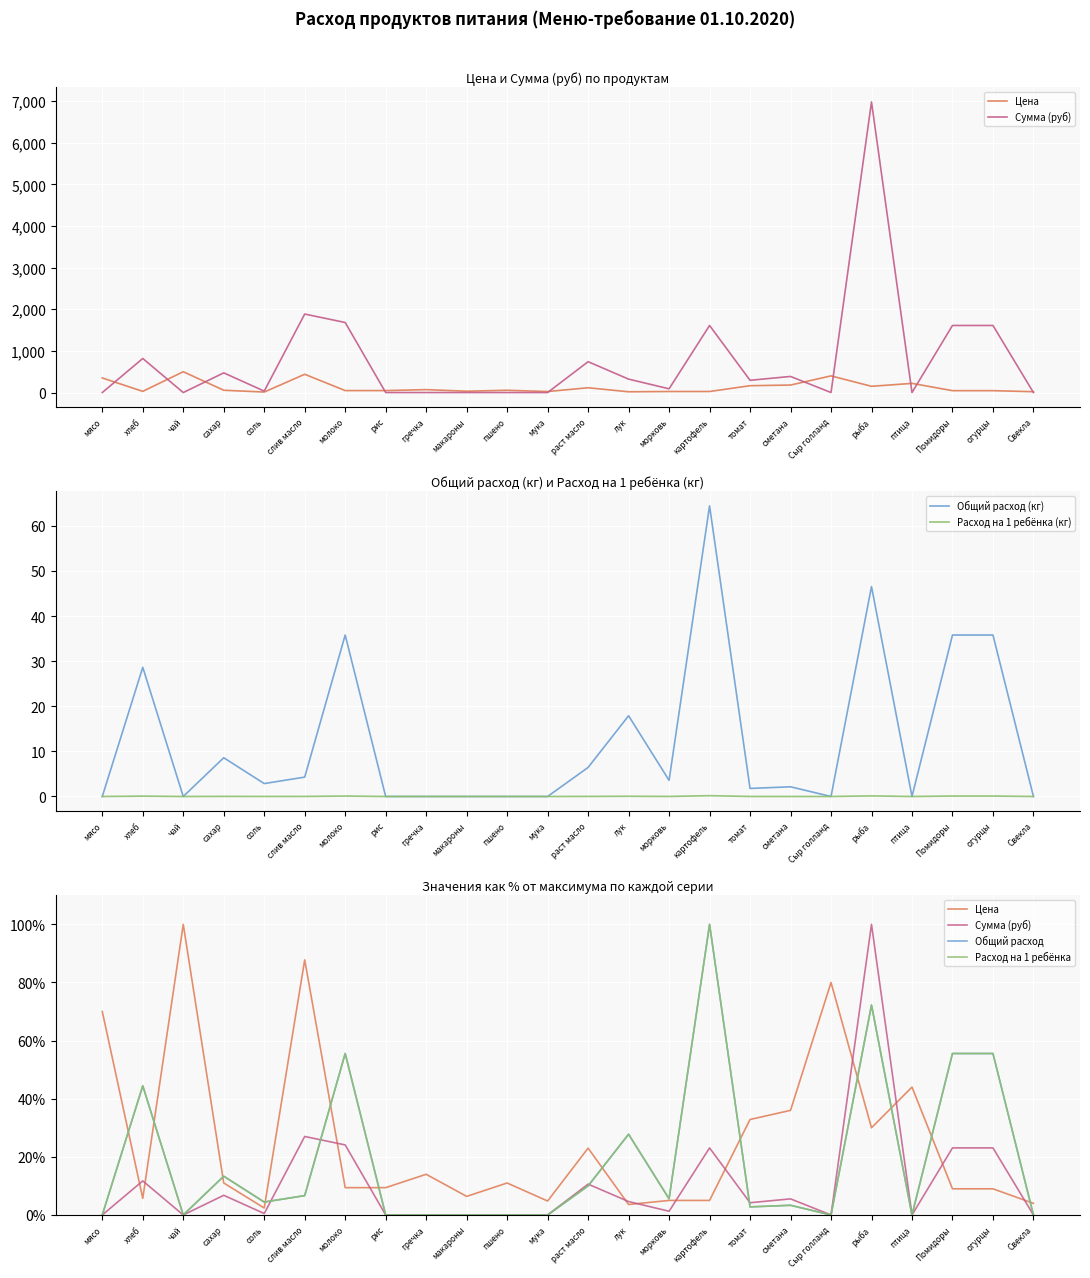

Reading left to right, transcribe all the data shown in this chart.

Цена: 70.0	5.7	100.0	11.0	2.4	87.8	9.4	9.4	14.0	6.4	11.0	4.8	23.0	3.6	5.0	5.0	32.9	36.0	80.0	30.0	44.0	9.0	9.0	4.0
Сумма (руб): 0.0	11.7	0.0	6.8	0.5	27.0	24.1	0.0	0.0	0.0	0.0	0.0	10.6	4.6	1.3	23.1	4.2	5.5	0.0	100.0	0.0	23.1	23.1	0.0
Общий расход (кг): 0.0	28.6	0.0	8.6	2.9	4.3	35.8	0.0	0.0	0.0	0.0	0.0	6.4	17.9	3.6	64.4	1.8	2.1	0.0	46.5	0.0	35.8	35.8	0.0
Расход на 1 ребёнка (кг): 0.0	0.1	0.0	0.0	0.0	0.0	0.1	0.0	0.0	0.0	0.0	0.0	0.0	0.1	0.0	0.2	0.0	0.0	0.0	0.1	0.0	0.1	0.1	0.0
Общий расход: 0.0	44.4	0.0	13.3	4.4	6.7	55.6	0.0	0.0	0.0	0.0	0.0	10.0	27.8	5.6	100.0	2.8	3.3	0.0	72.2	0.0	55.6	55.6	0.0
Расход на 1 ребёнка: 0.0	44.4	0.0	13.3	4.4	6.7	55.6	0.0	0.0	0.0	0.0	0.0	10.0	27.8	5.6	100.0	2.8	3.3	0.0	72.2	0.0	55.6	55.6	0.0